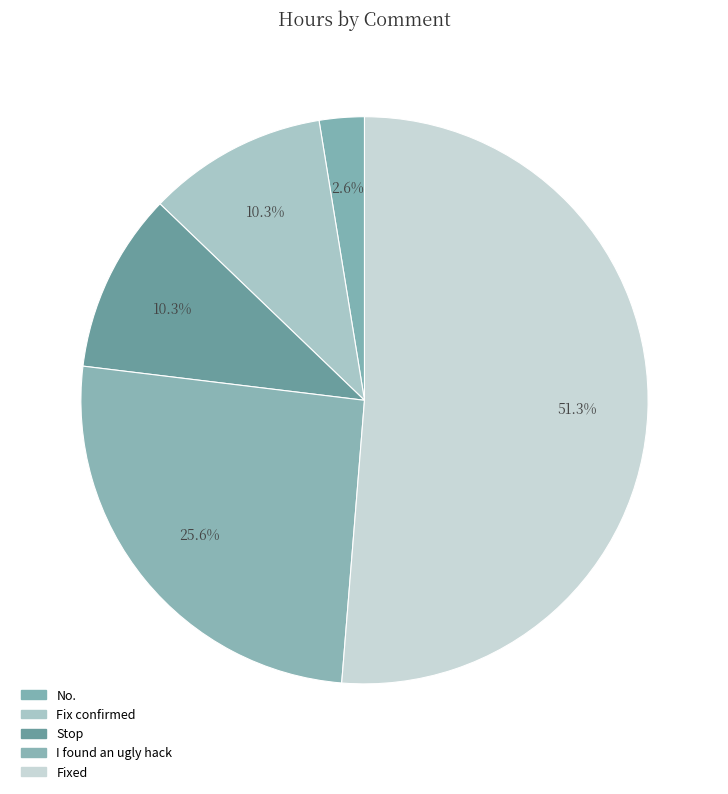

To the nearest percent, what is the difference between the largest and smallest slice percentages?

49%